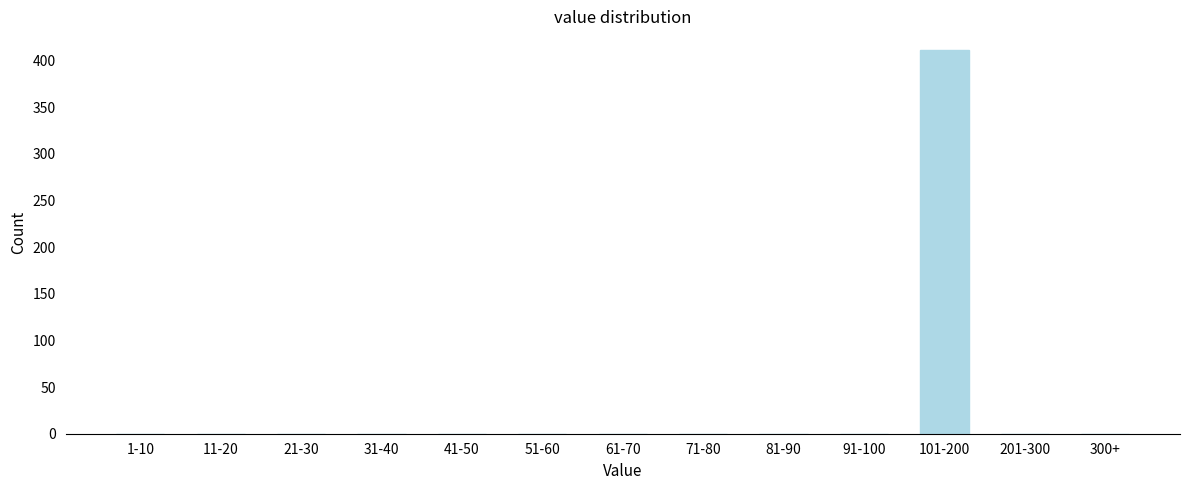

Reading right to left, transcribe all the data shown in this chart.

300+=0	201-300=0	101-200=411	91-100=0	81-90=0	71-80=0	61-70=0	51-60=0	41-50=0	31-40=0	21-30=0	11-20=0	1-10=0